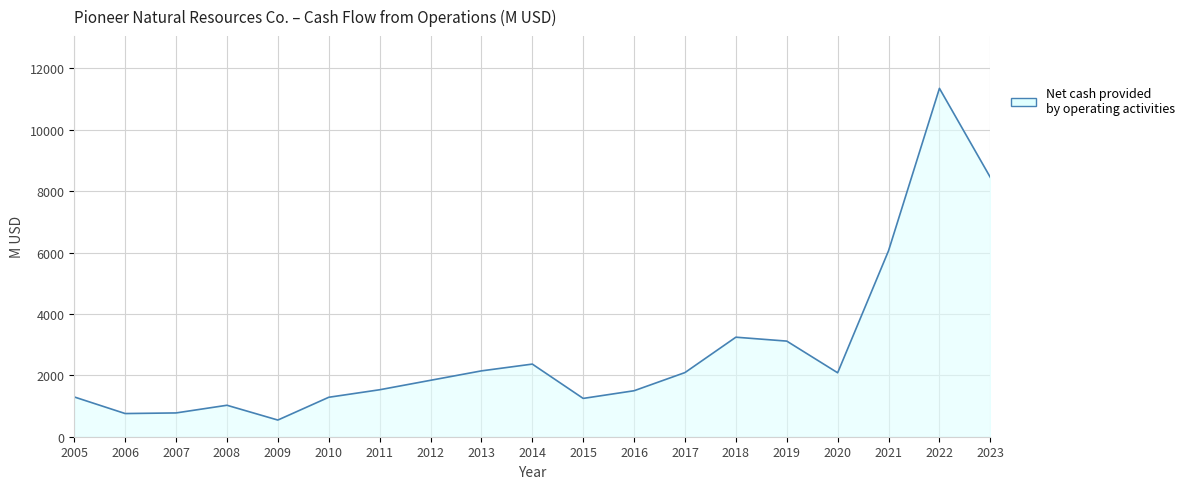

How many lines are shown in the chart?

1